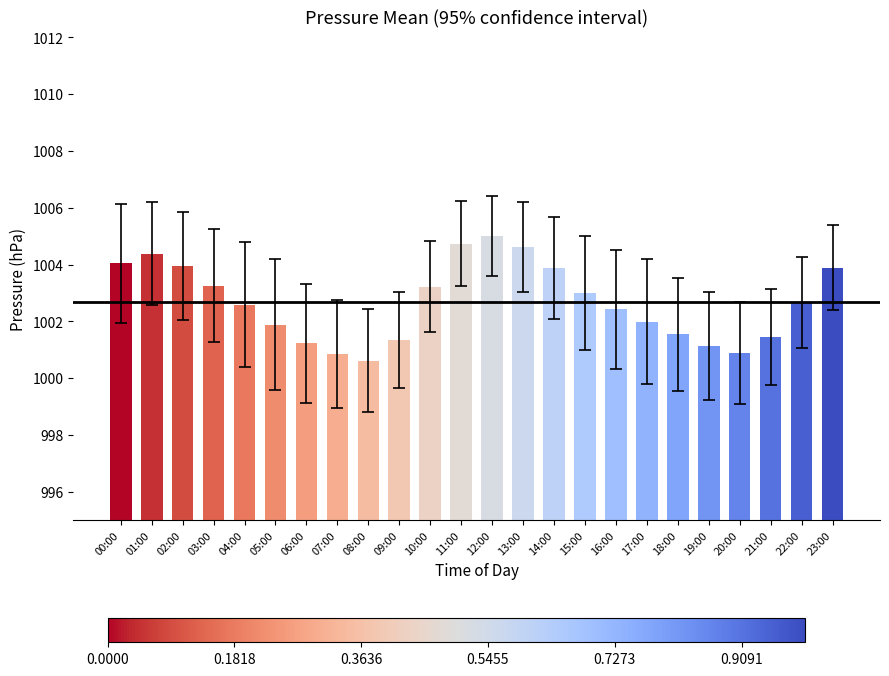

What is the difference between the second highest and minimum values?

4.1